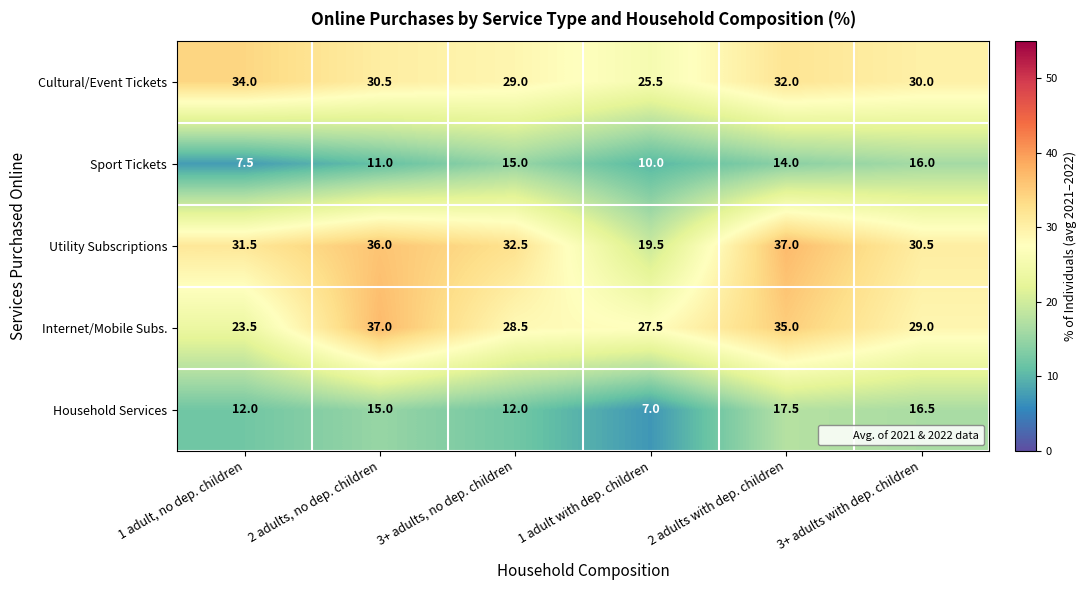

Reading left to right, extract all data points from this chart.

Cultural/Event Tickets: 1 adult, no dep. children=34.0	2 adults, no dep. children=30.5	3+ adults, no dep. children=29.0	1 adult with dep. children=25.5	2 adults with dep. children=32.0	3+ adults with dep. children=30.0
Sport Tickets: 1 adult, no dep. children=7.5	2 adults, no dep. children=11.0	3+ adults, no dep. children=15.0	1 adult with dep. children=10.0	2 adults with dep. children=14.0	3+ adults with dep. children=16.0
Utility Subscriptions: 1 adult, no dep. children=31.5	2 adults, no dep. children=36.0	3+ adults, no dep. children=32.5	1 adult with dep. children=19.5	2 adults with dep. children=37.0	3+ adults with dep. children=30.5
Internet/Mobile Subs.: 1 adult, no dep. children=23.5	2 adults, no dep. children=37.0	3+ adults, no dep. children=28.5	1 adult with dep. children=27.5	2 adults with dep. children=35.0	3+ adults with dep. children=29.0
Household Services: 1 adult, no dep. children=12.0	2 adults, no dep. children=15.0	3+ adults, no dep. children=12.0	1 adult with dep. children=7.0	2 adults with dep. children=17.5	3+ adults with dep. children=16.5